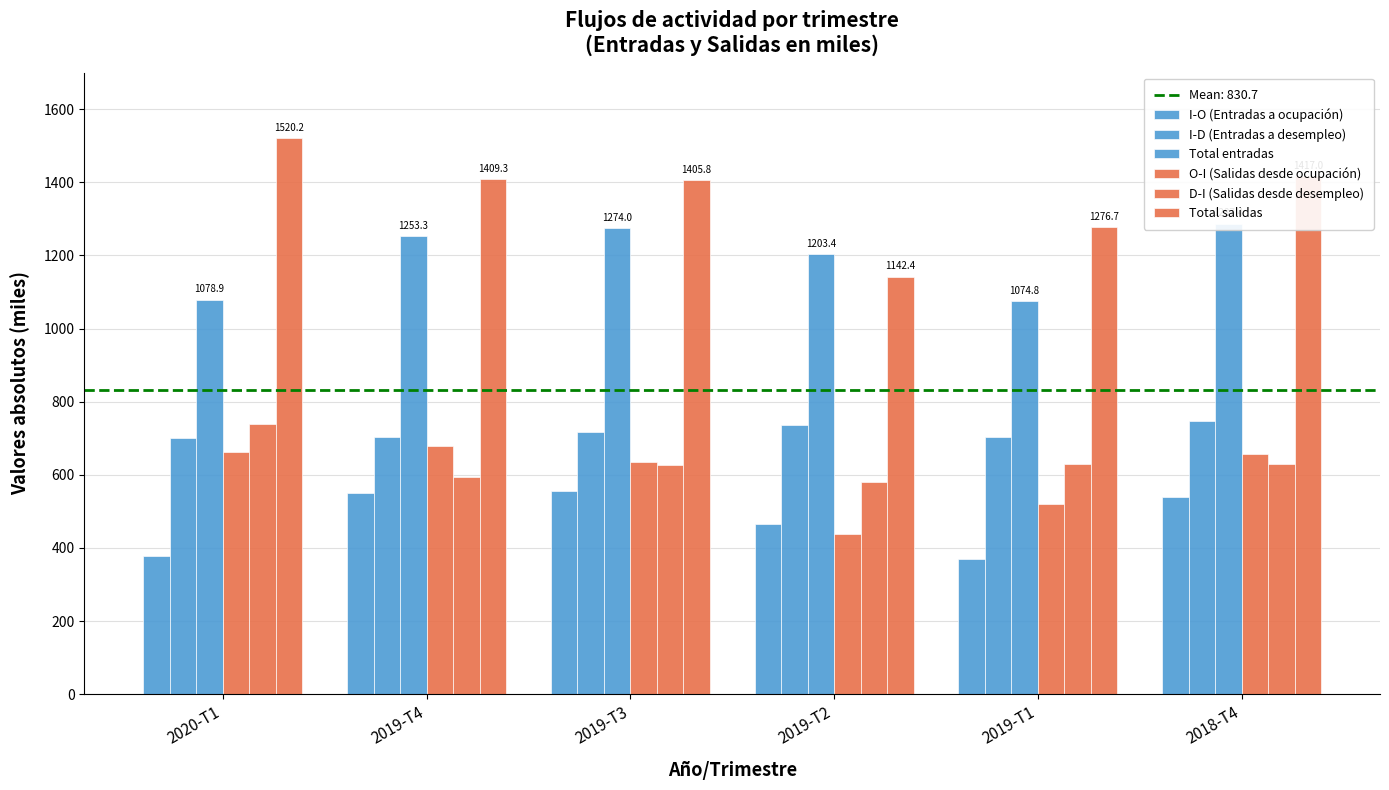

List the series in order of their peak value, lowest first.

I-O (Entradas a ocupación), O-I (Salidas desde ocupación), D-I (Salidas desde desempleo), I-D (Entradas a desempleo), Total entradas, Total salidas